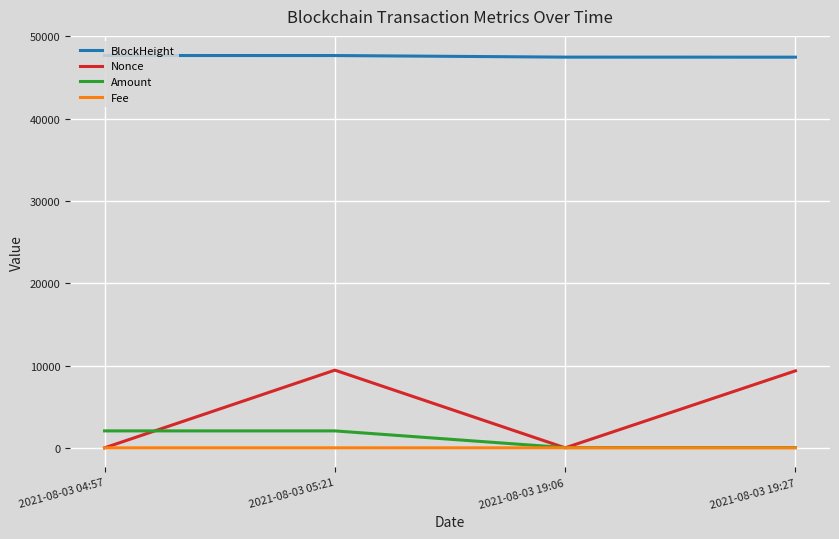

Read the BlockHeight value at 2021-08-03 19:27.

47481.0